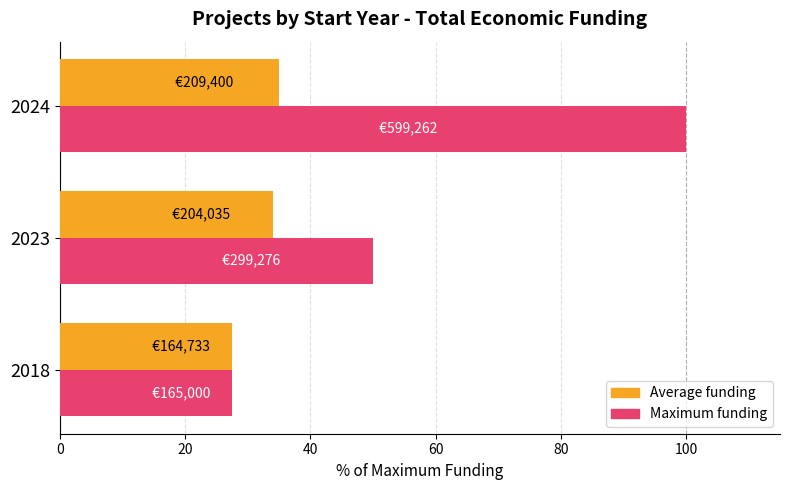

At which category is the sum across all series the highest?

2024